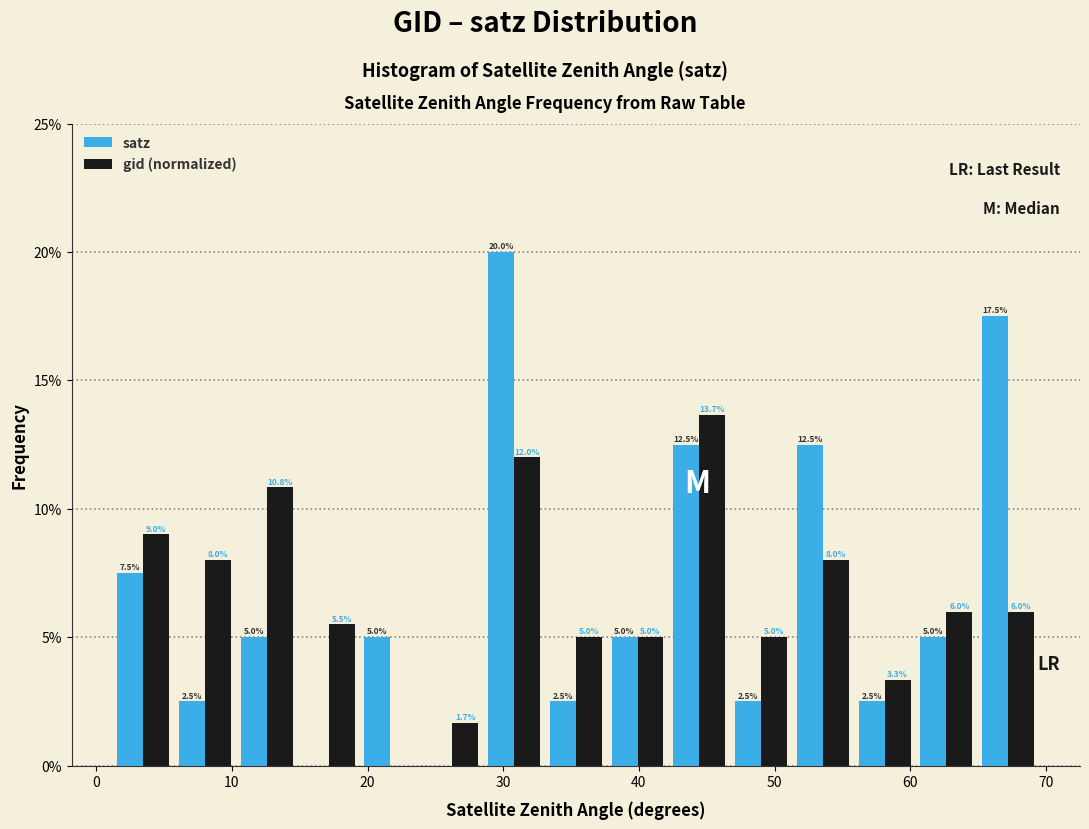

In the satz series, which range on the x-axis has the tallest bar?

29 to 33